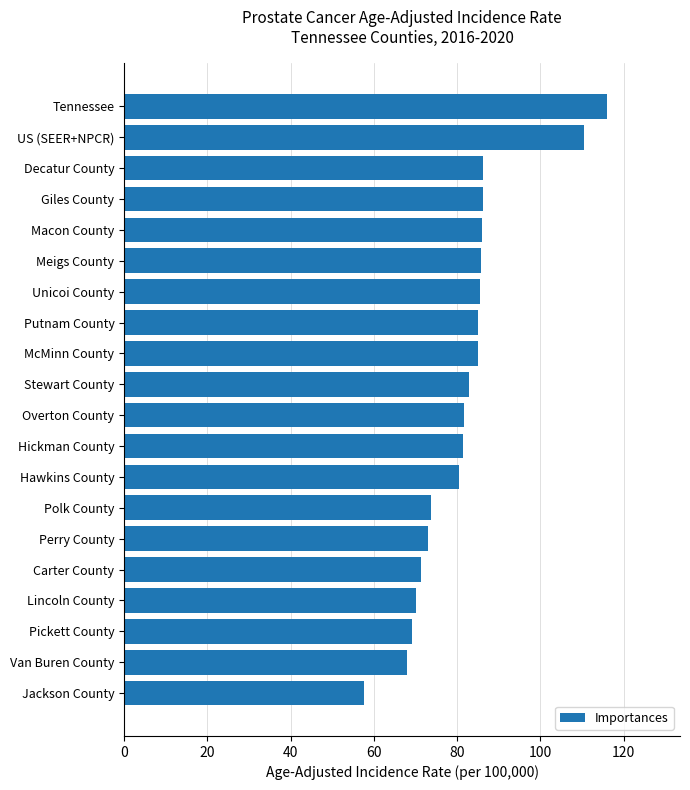

Between Carter County and Hickman County, which is larger?

Hickman County